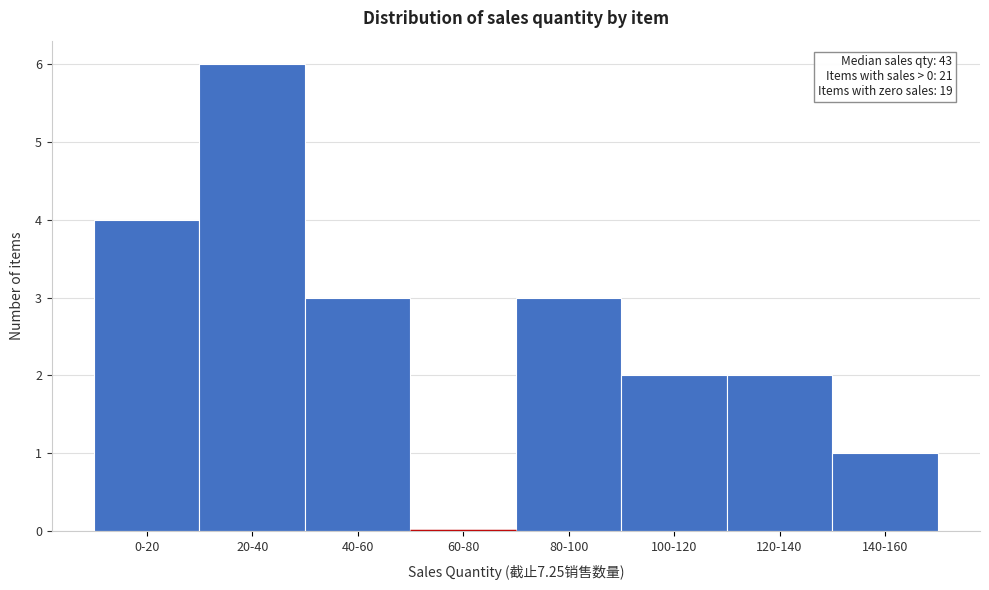

Reading left to right, transcribe all the data shown in this chart.

0-20=4	20-40=6	40-60=3	60-80=0	80-100=3	100-120=2	120-140=2	140-160=1